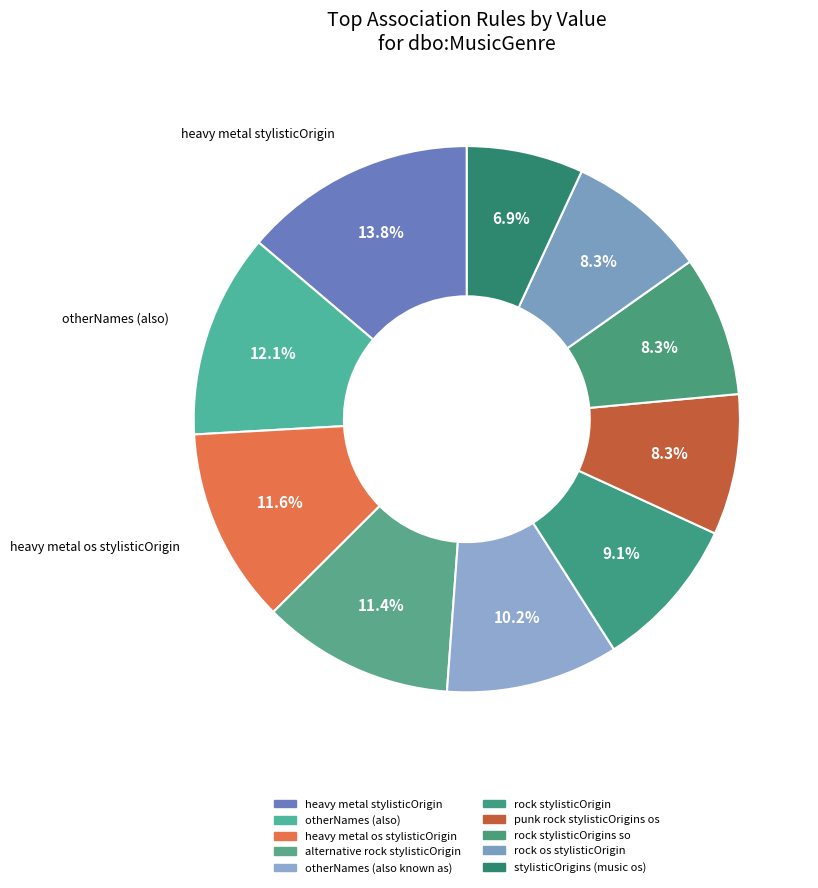

How many slices are in this pie chart?

10